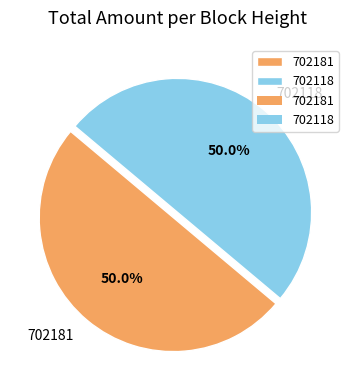

Approximately how many times larger is the value at 702181 compared to 702118?

1.0